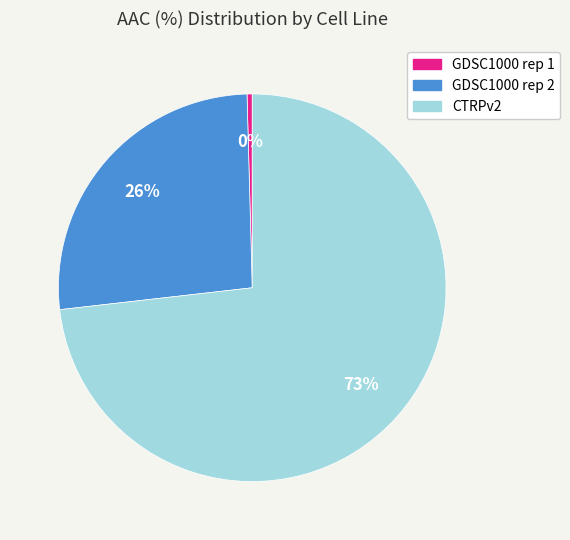

Do GDSC1000 rep 2 and GDSC1000 rep 1 together represent more than half of the pie?

No